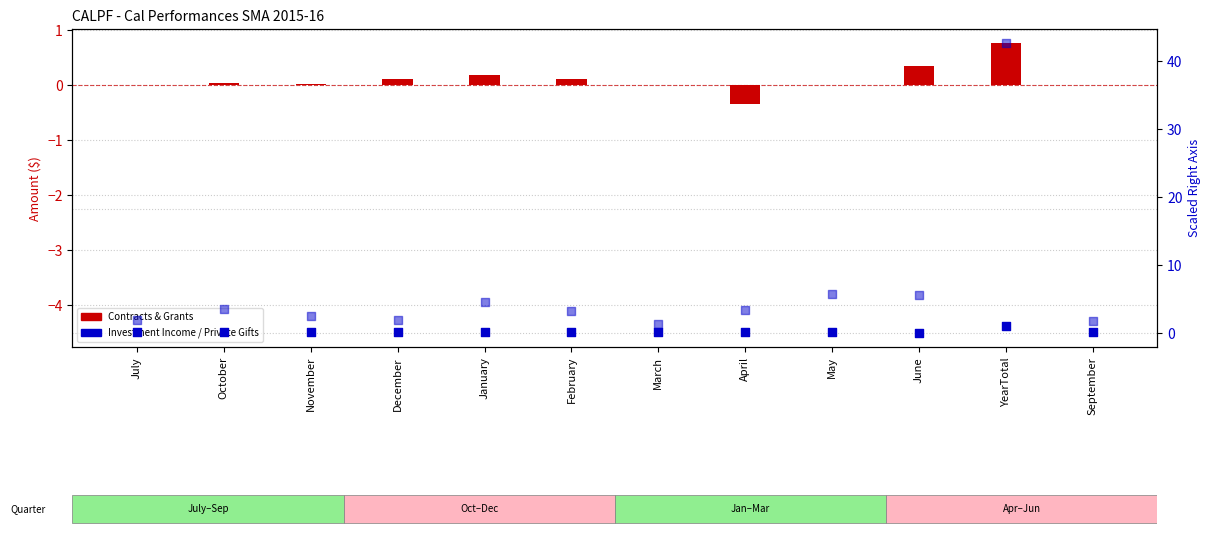

At how many categories does at least one series exceed 25?

1